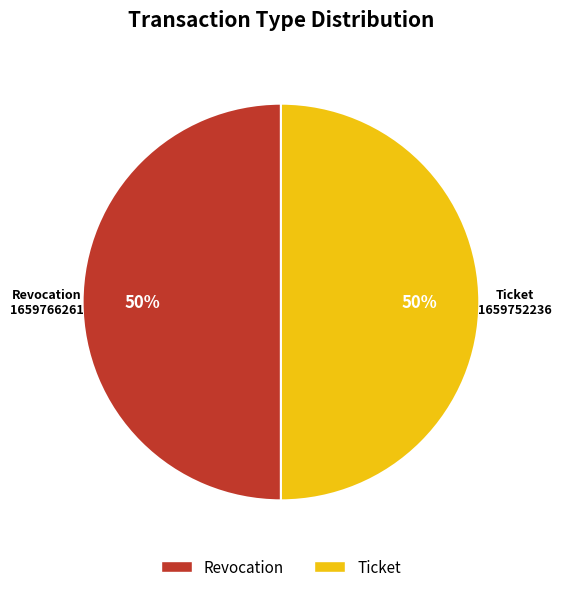

To the nearest percent, what percentage of the pie is Revocation?

50%